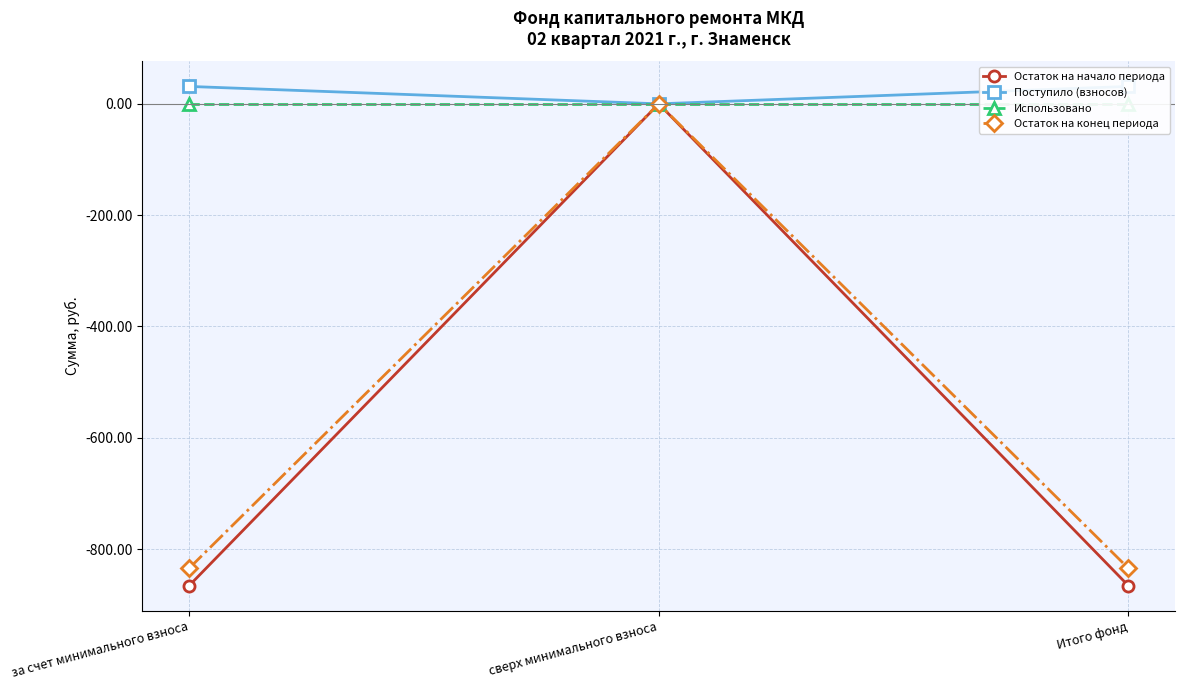

How many categories are shown in the chart?

3